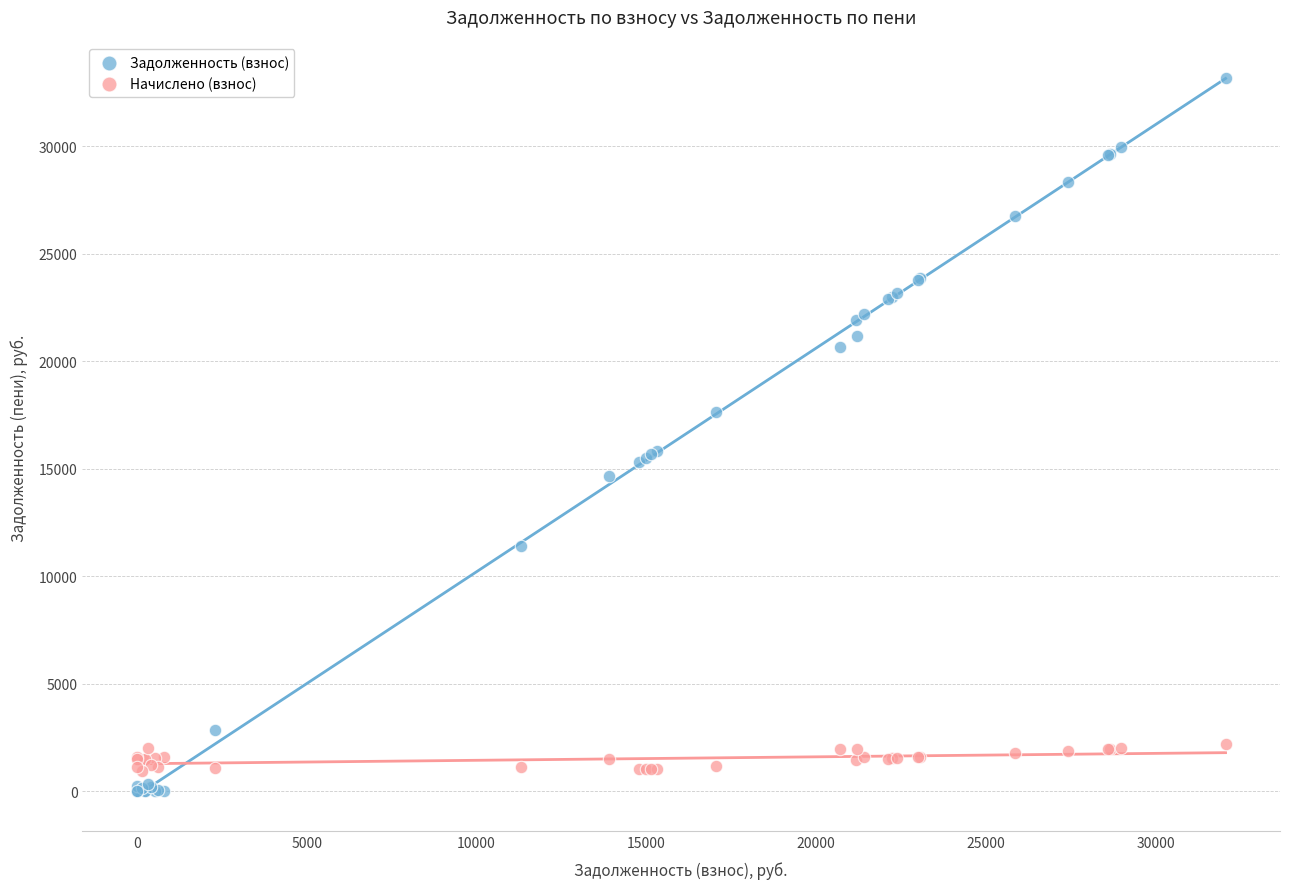

What is the X range (max minus min) for the scatter plot?

32059.0